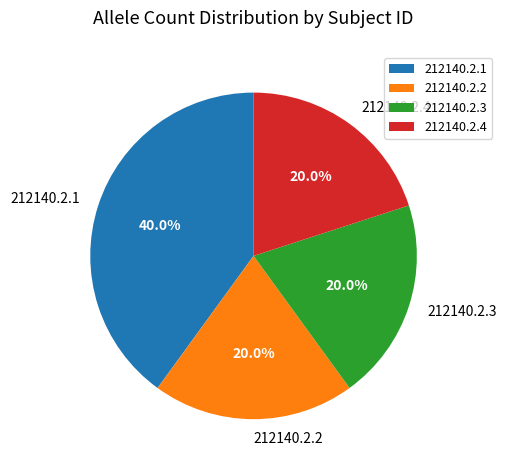

Does 212140.2.2 account for over 50% of the chart?

No